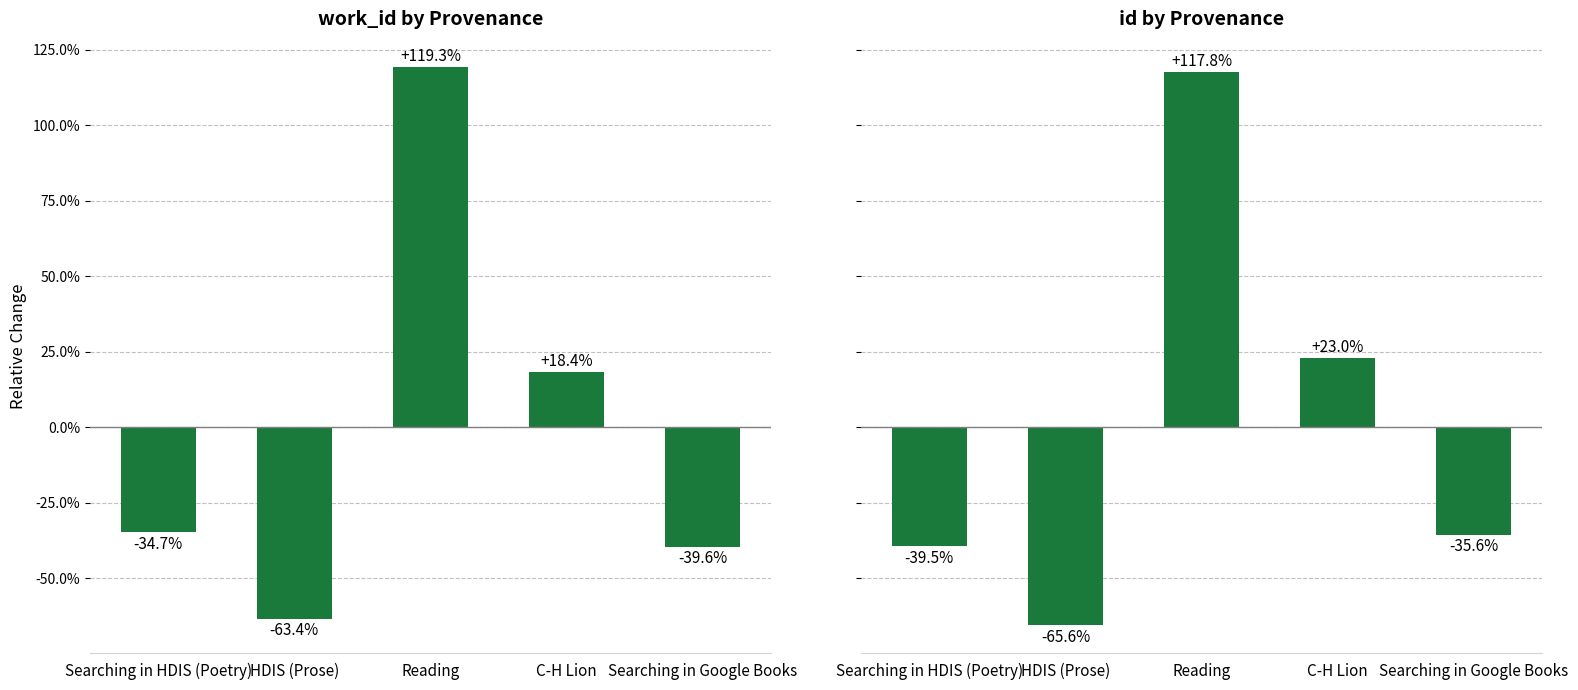

The value at HDIS (Prose) is -65.6. True or false?

True